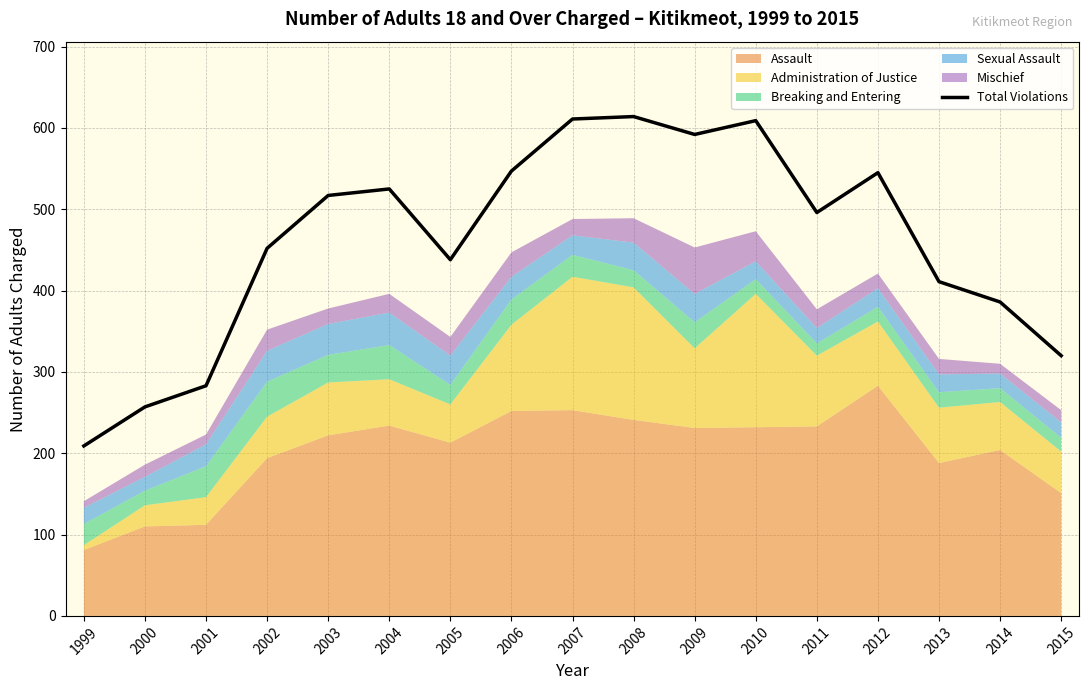

List the labels in order of value, largest first.

2008, 2007, 2010, 2009, 2006, 2012, 2004, 2003, 2011, 2002, 2005, 2013, 2014, 2015, 2001, 2000, 1999